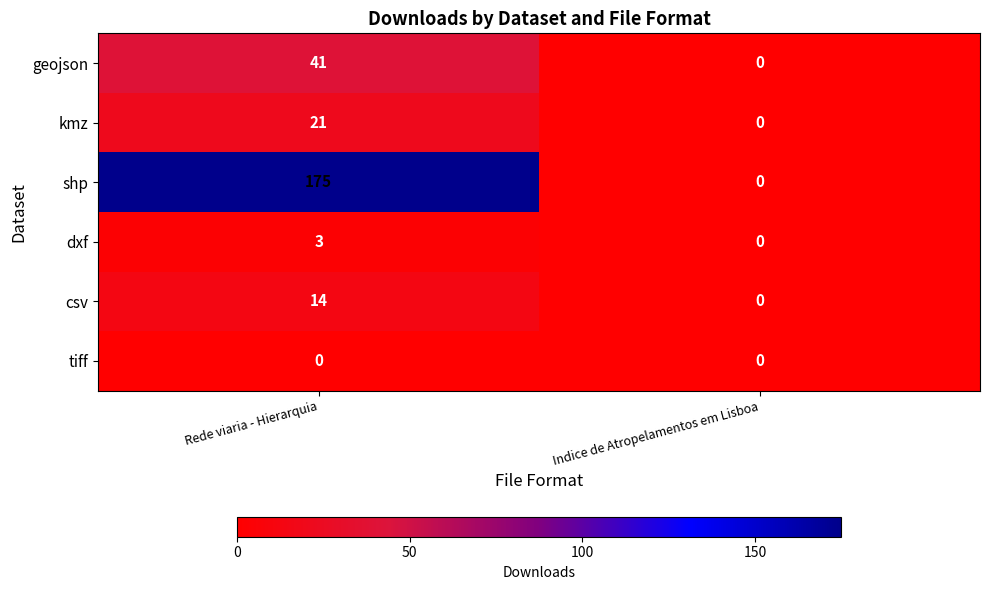

Which category has the lowest value in the kmz series?

Indice de Atropelamentos em Lisboa